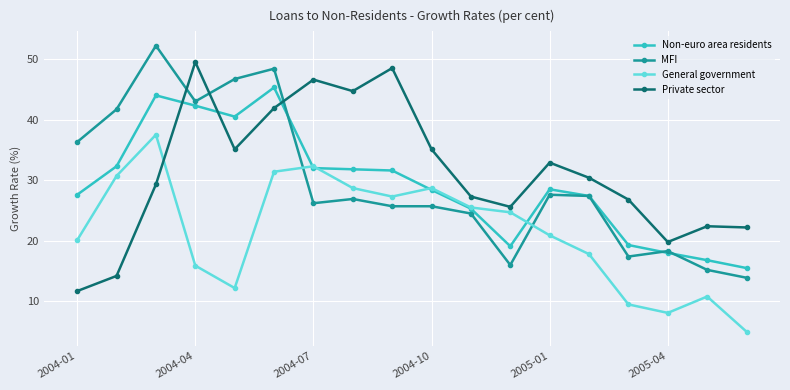

What is the value of the Non-euro area residents point at the 3rd from the left?

44.0